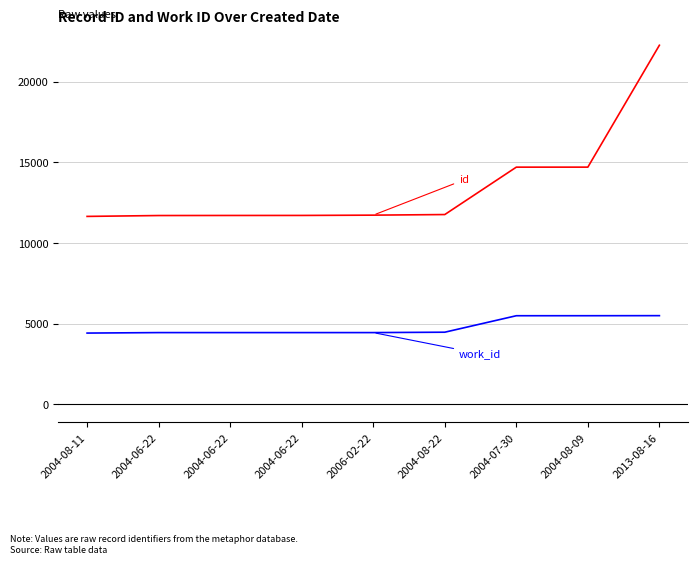

Reading right to left, what are all the values shown in this chart?

id: 2013-08-16=22255	2004-08-09=14700	2004-07-30=14699	2004-08-22=11761	2006-02-22=11724	2004-06-22=11706	2004-06-22=11704	2004-06-22=11700	2004-08-11=11646
work_id: 2013-08-16=5494	2004-08-09=5490	2004-07-30=5489	2004-08-22=4468	2006-02-22=4444	2004-06-22=4444	2004-06-22=4444	2004-06-22=4444	2004-08-11=4414